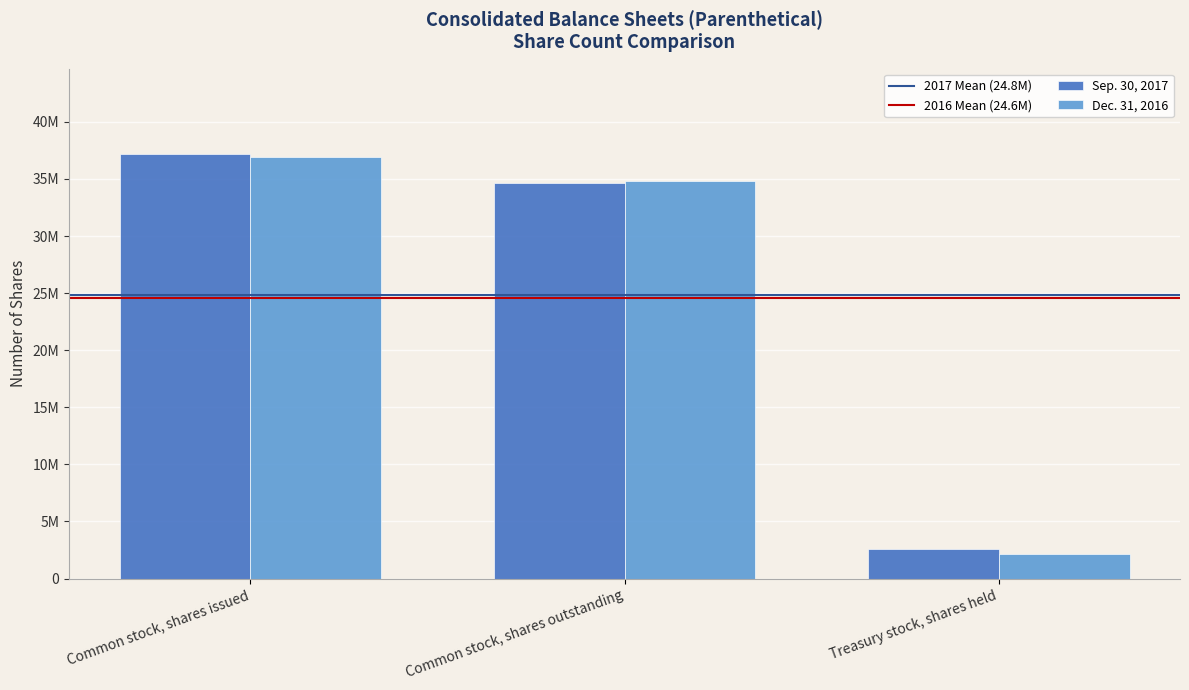

Reading left to right, transcribe all the data shown in this chart.

Sep. 30, 2017: Common stock, shares issued=37219000	Common stock, shares outstanding=34660000	Treasury stock, shares held=2559000
Dec. 31, 2016: Common stock, shares issued=36926000	Common stock, shares outstanding=34816000	Treasury stock, shares held=2110000